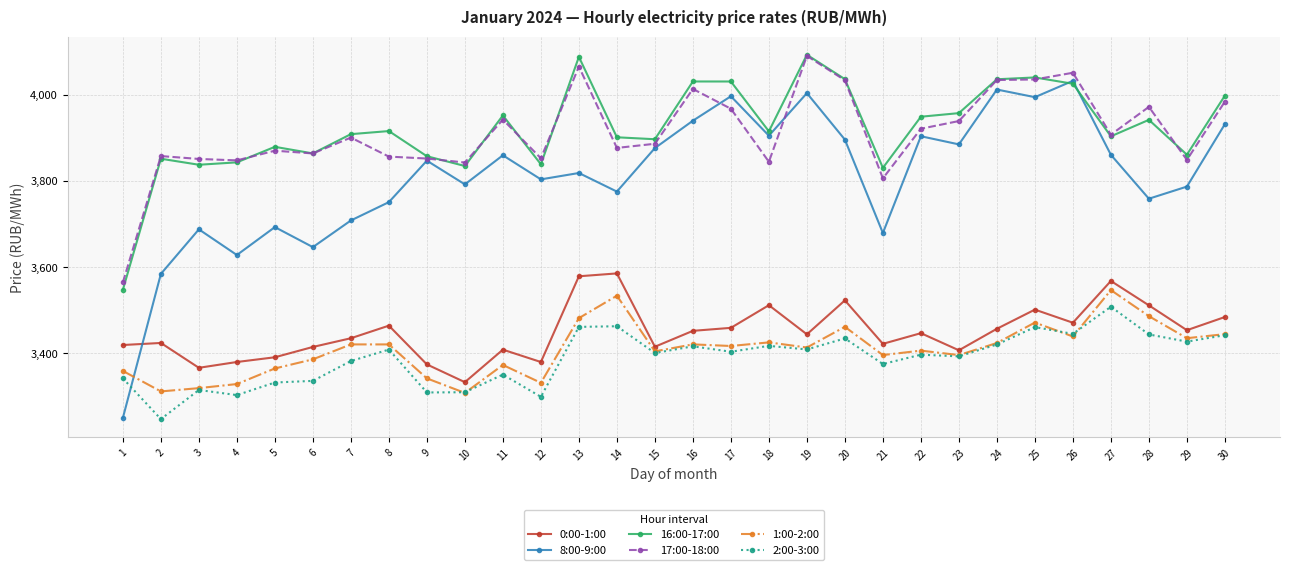

Which series changed the most between 3 and 24?

8:00-9:00